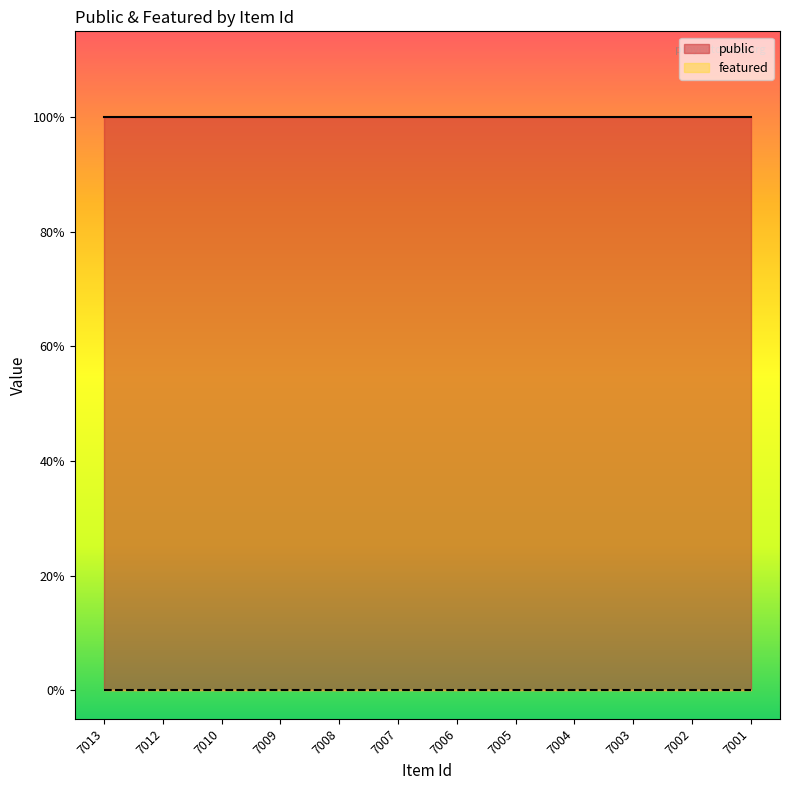

Does the chart display data point markers on the line(s)?

No